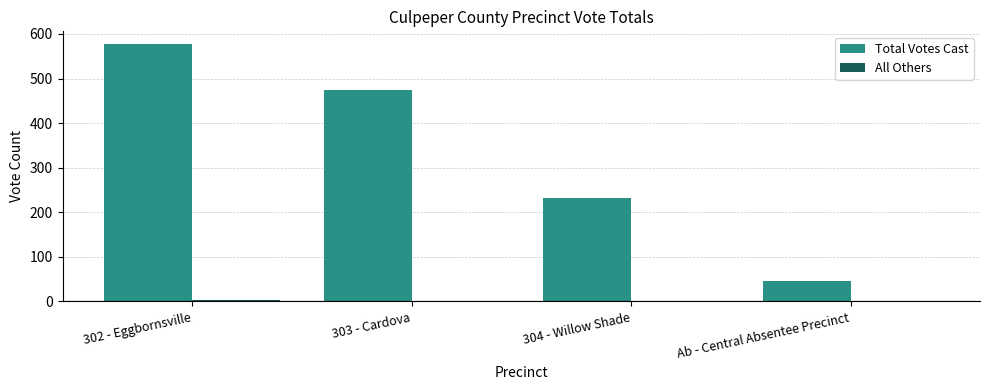

Which series has the largest total across all categories?

Total Votes Cast